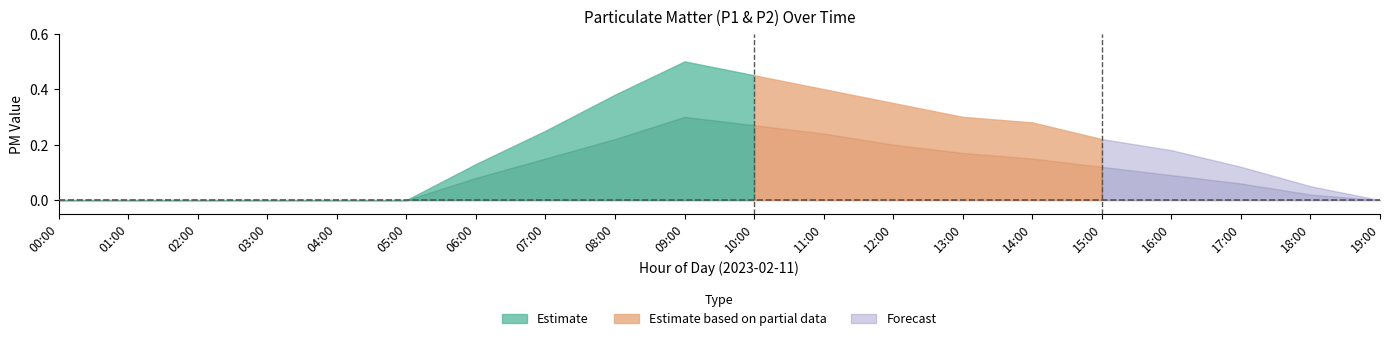

Between 12:00 and 06:00, which is larger?

12:00